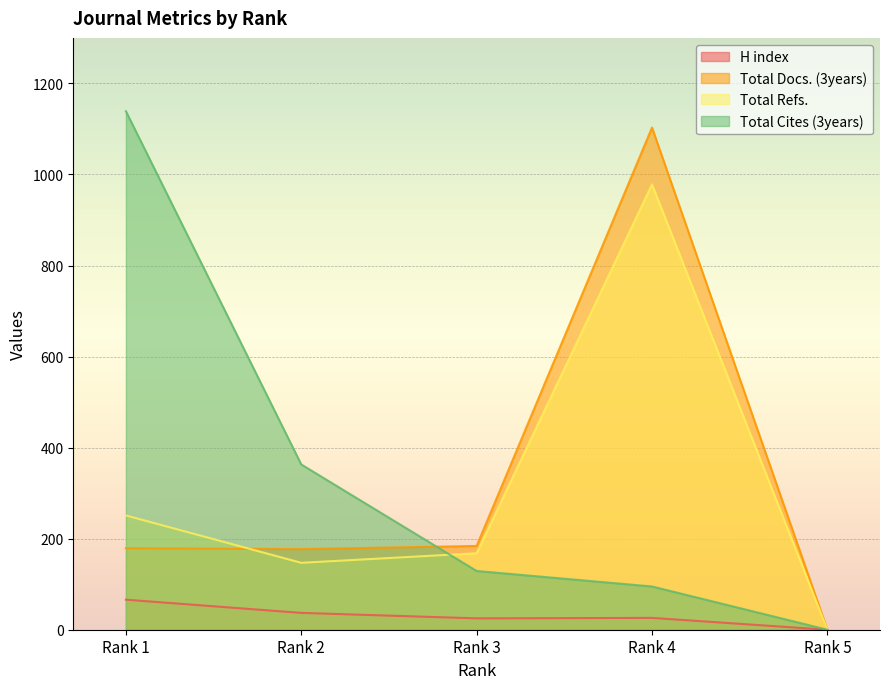

What is the highest value of the H index series?

66